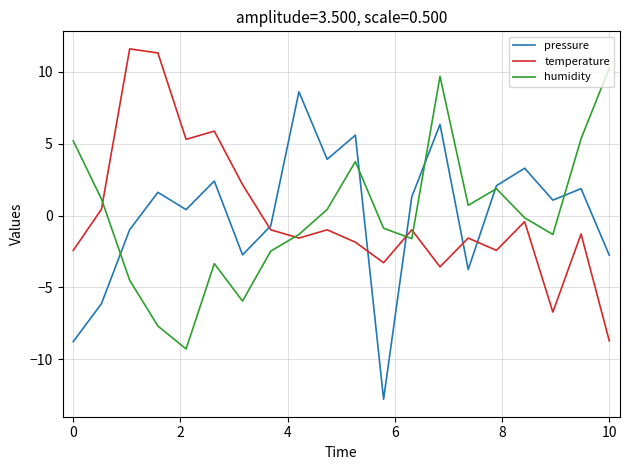

True or false: temperature and pressure intersect in this chart.

True